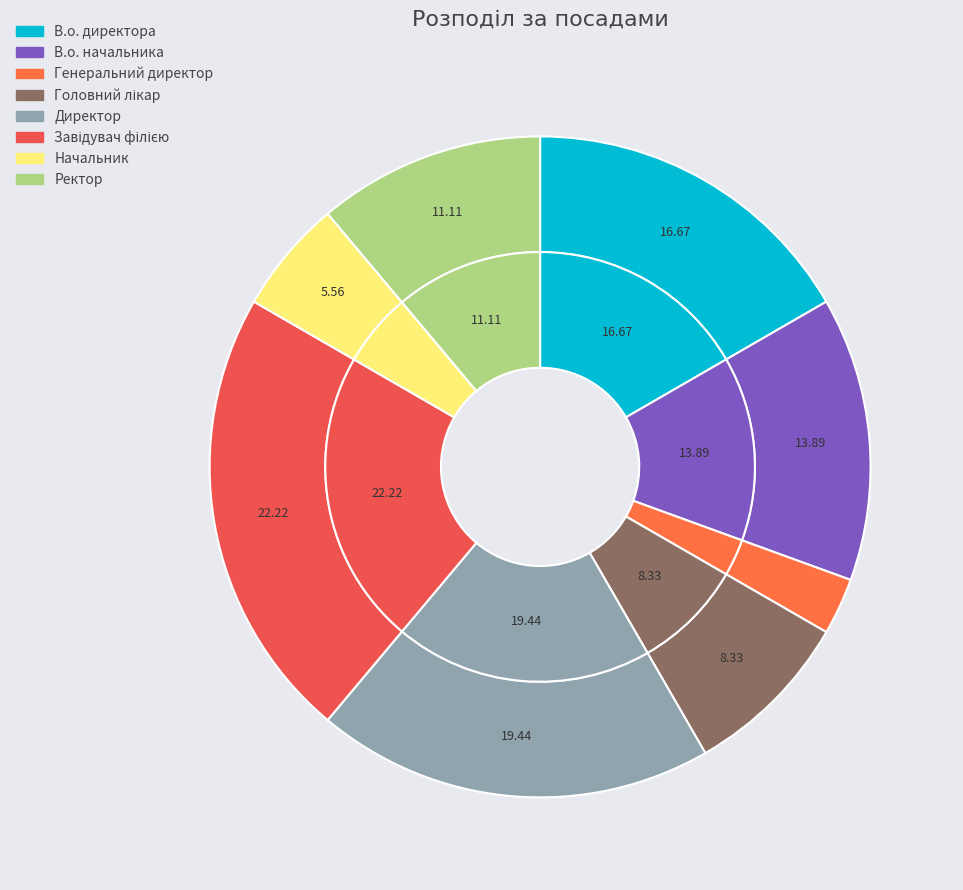

How many segments does this pie chart have?

8